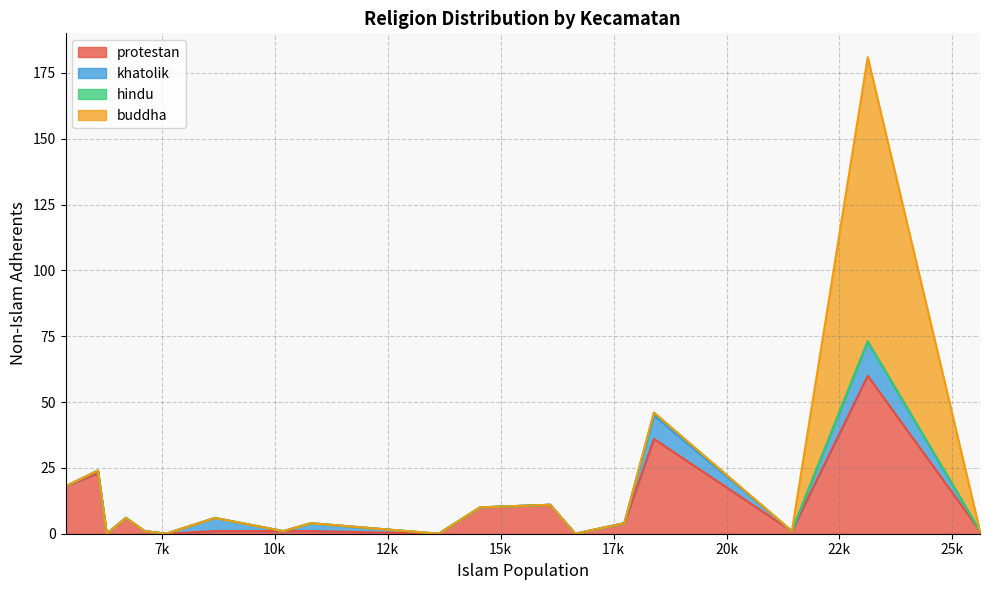

True or false: buddha has a value of 0 at Pasie Raja.

True